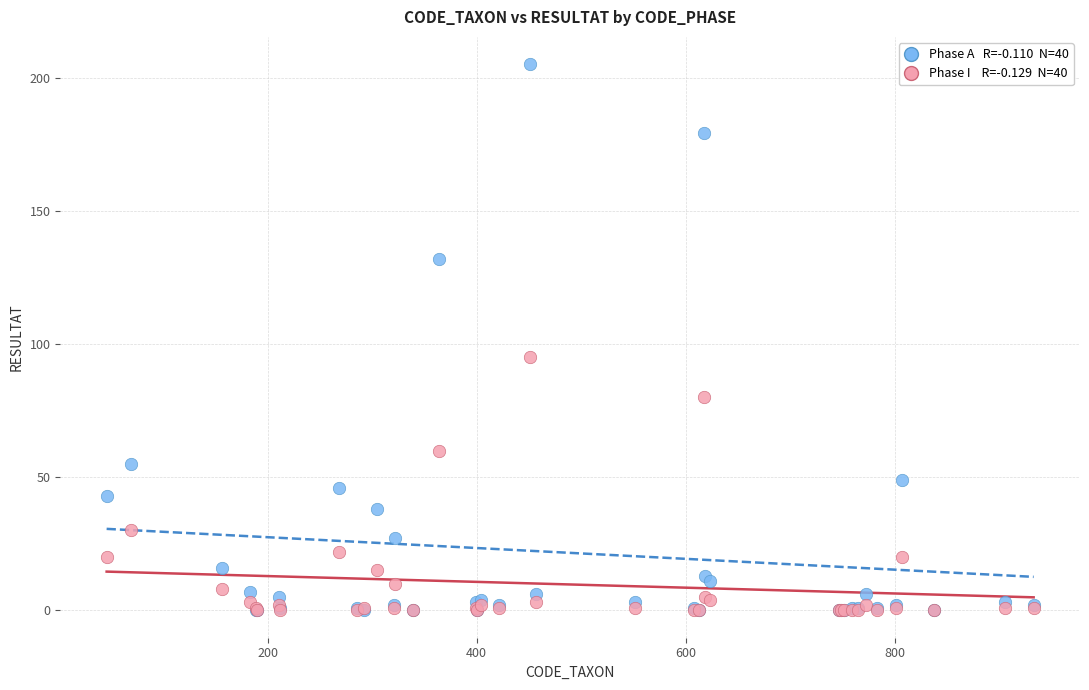

Across all series, what Y value is closest to 102?

95